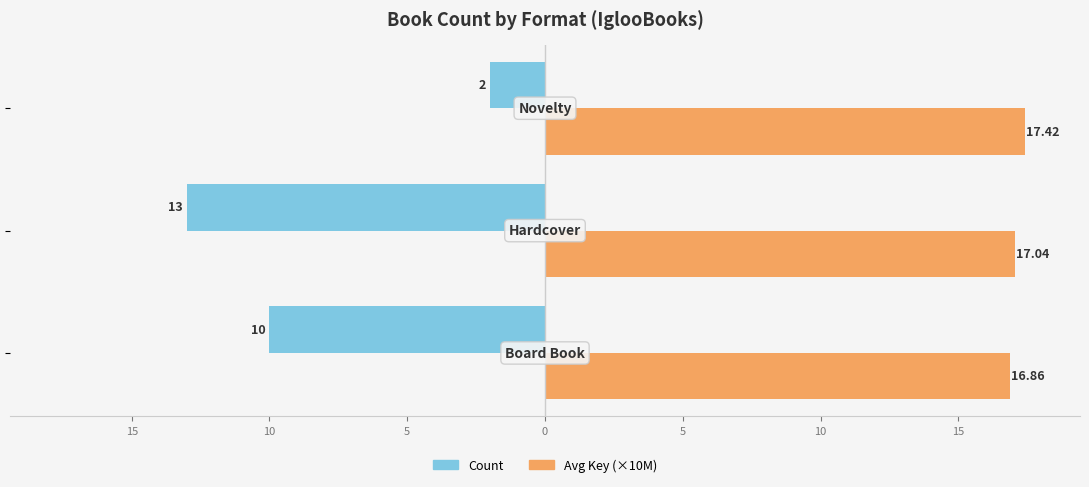

Which series has the largest total across all categories?

Avg Key (×10M)